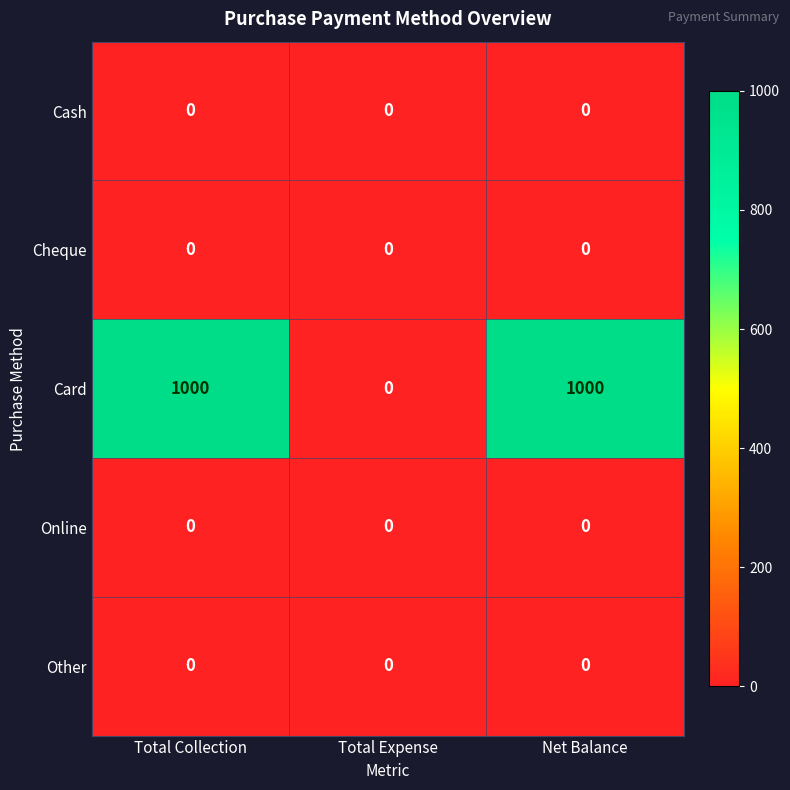

What is the greatest value displayed?

1000